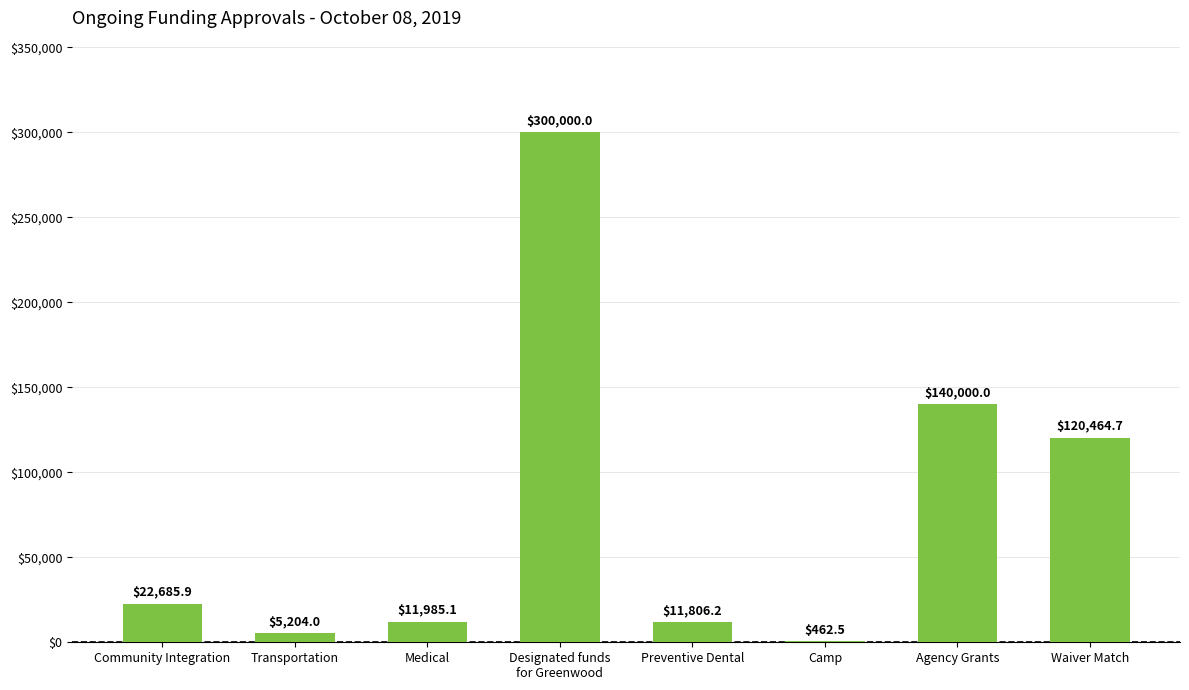

The chart shows a value of 462.5 at Camp. True or false?

True